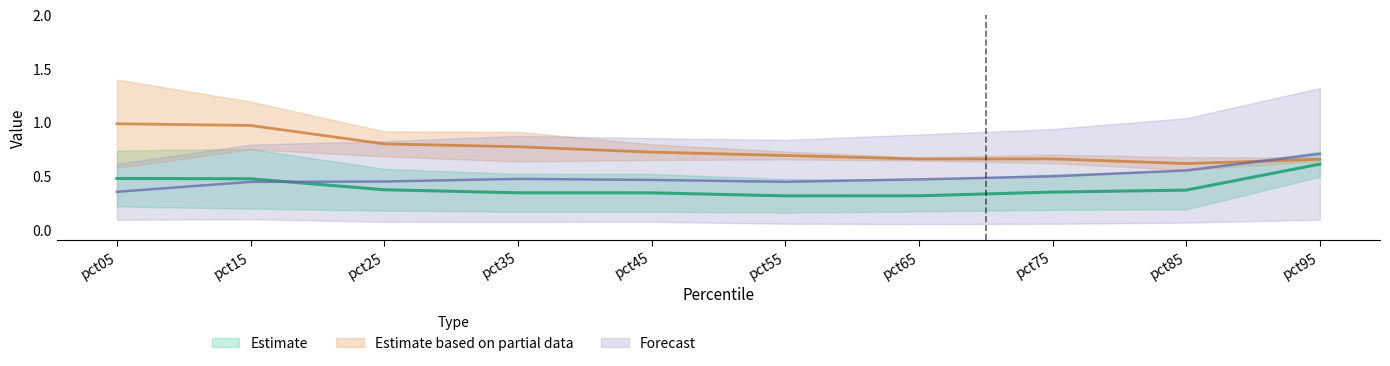

Which label corresponds to the smallest value in the chart?

pct65